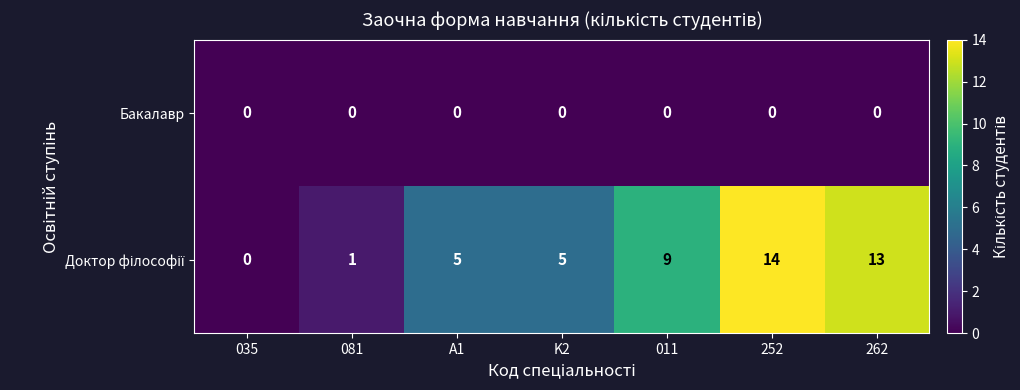

Is it true that Бакалавр equals 0 at 035?

True